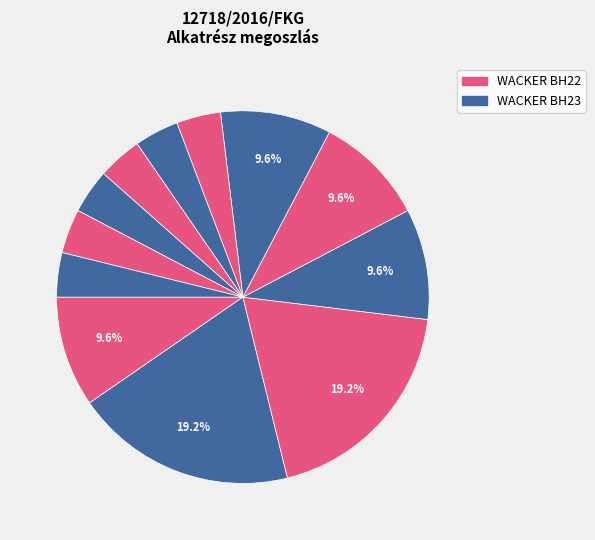

Count the number of slices in the pie.

12